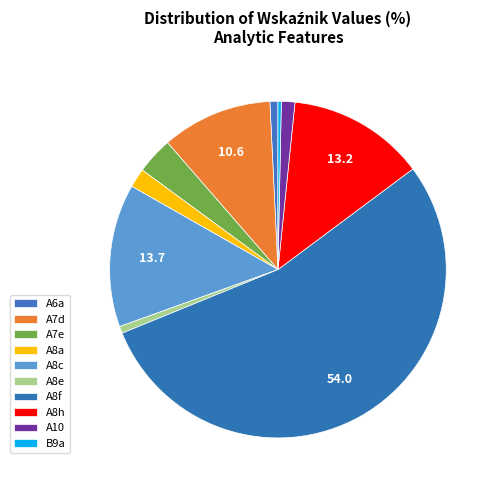

To the nearest percent, what is the combined percentage of A10 and A6a?

2%